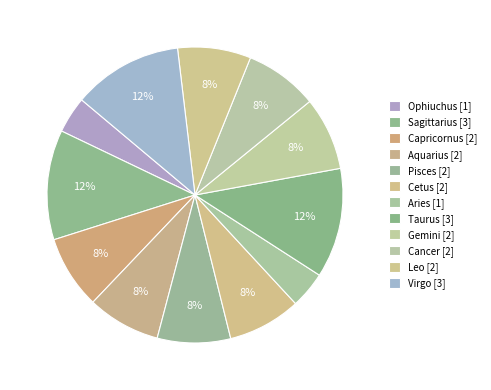

Count the number of slices in the pie.

12